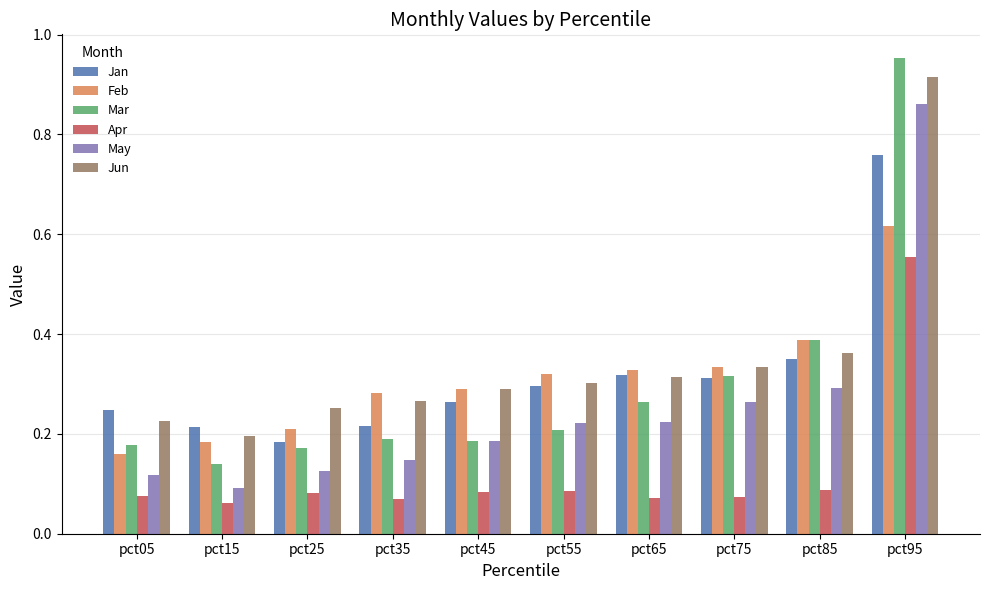

Is it true that Jan equals 0.3 at pct65?

True